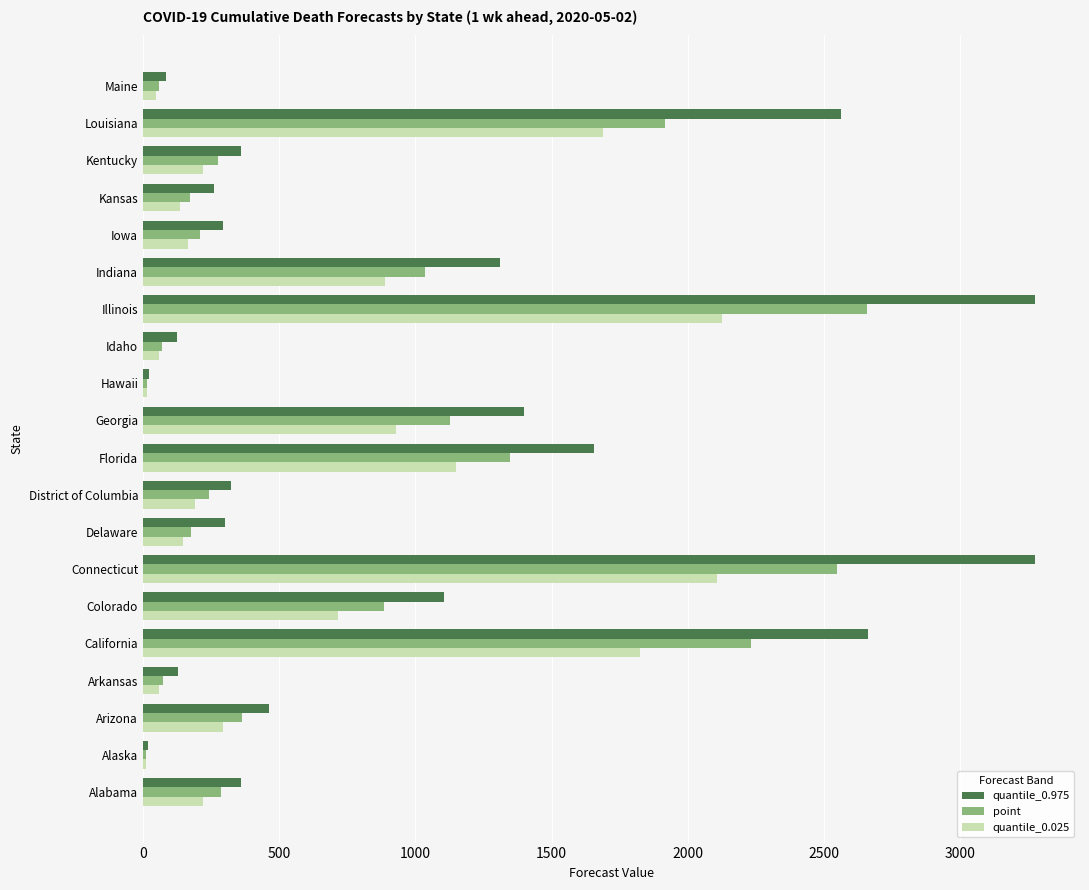

Between Connecticut and Kentucky, which series saw the biggest shift?

quantile_0.975